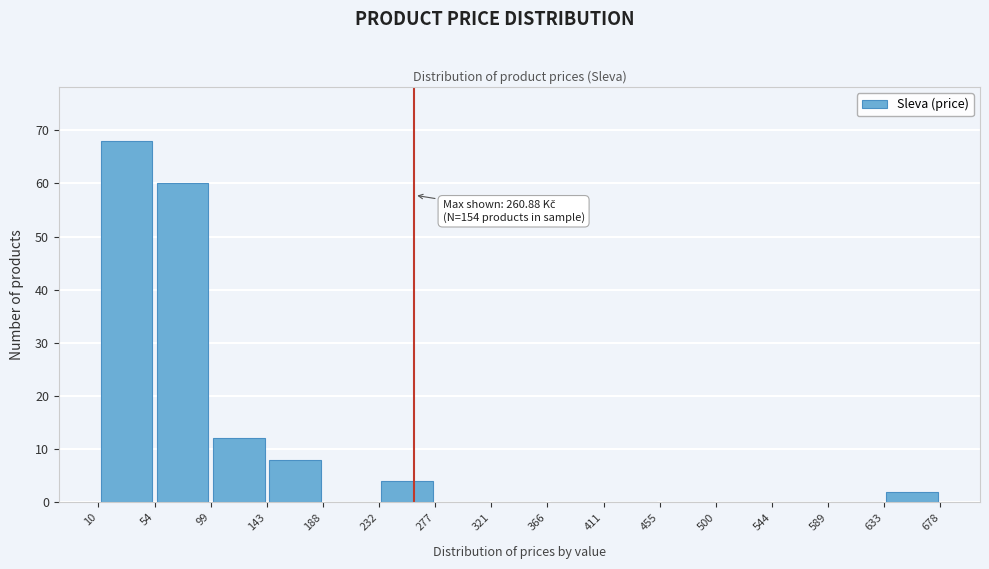

Over which range of the x-axis is the bar tallest?

10 to 54